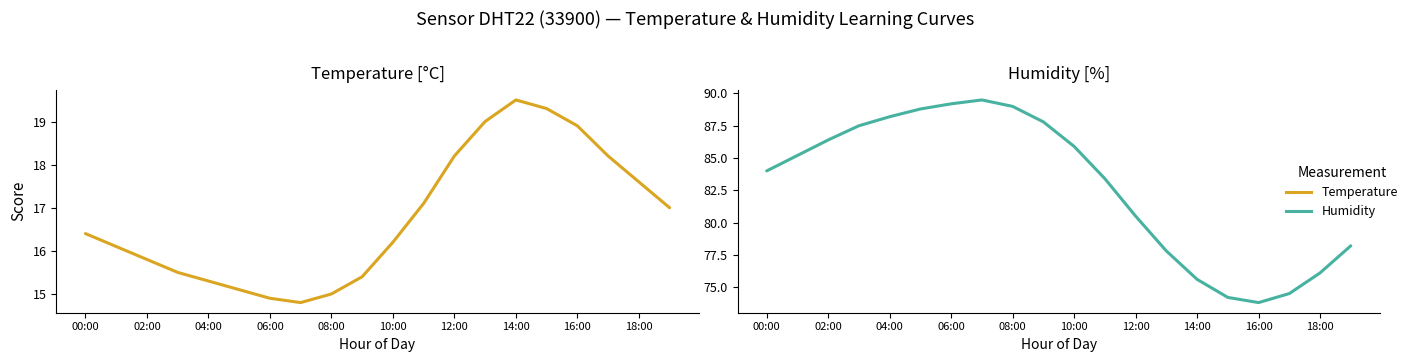

The Temperature series shows 33.7 at 13. True or false?

False